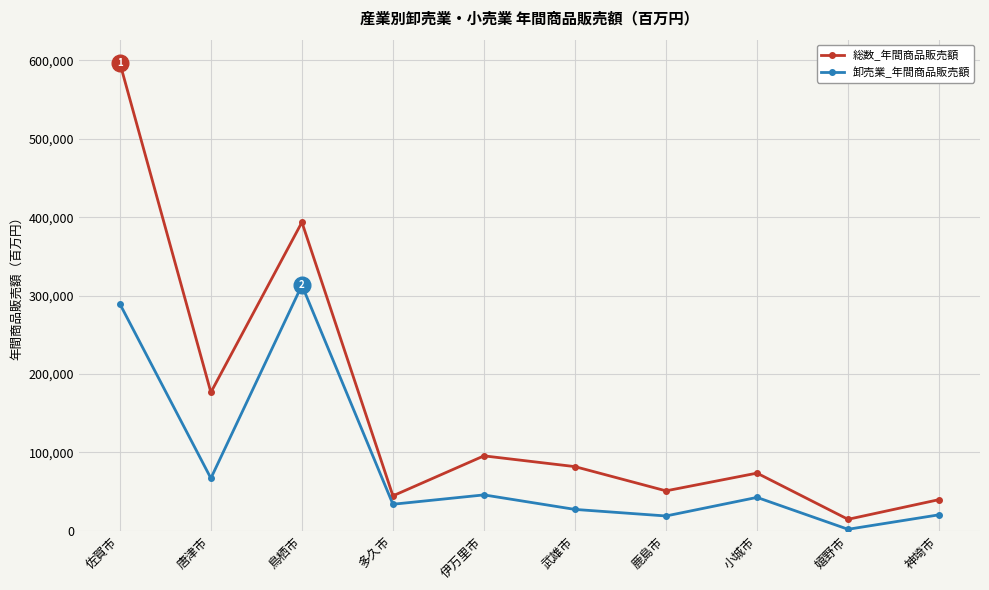

How many lines are shown in the chart?

2